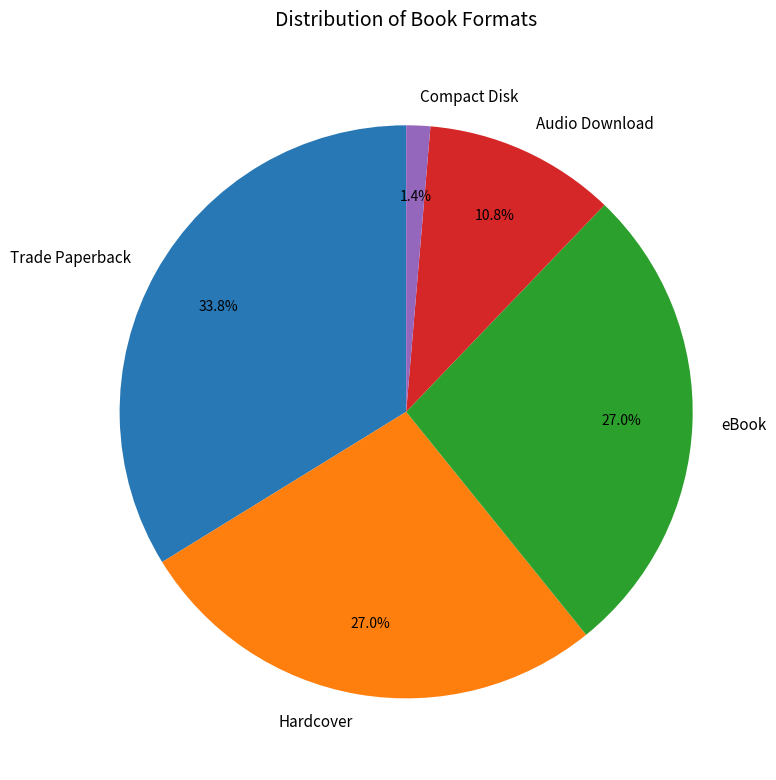

The eBook slice represents 35% of the pie. True or false?

False